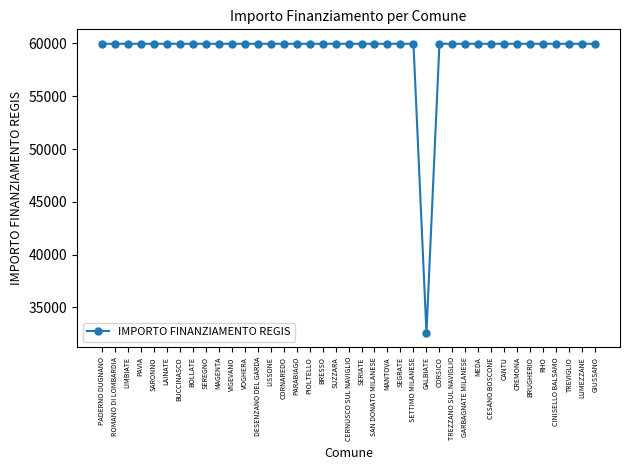

Reading left to right, list all the values displayed in this chart.

PADERNO DUGNANO=59966	ROMANO DI LOMBARDIA=59966	LIMBIATE=59966	PAVIA=59966	SARONNO=59966	LAINATE=59966	BUCCINASCO=59966	BOLLATE=59966	SEREGNO=59966	MAGENTA=59966	VIGEVANO=59966	VOGHERA=59966	DESENZANO DEL GARDA=59966	LISSONE=59966	CORNAREDO=59966	PARABIAGO=59966	PIOLTELLO=59966	BRESSO=59966	SUZZARA=59966	CERNUSCO SUL NAVIGLIO=59966	SERIATE=59966	SAN DONATO MILANESE=59966	MANTOVA=59966	SEGRATE=59966	SETTIMO MILANESE=59966	GALBIATE=32589	CORSICO=59966	TREZZANO SUL NAVIGLIO=59966	GARBAGNATE MILANESE=59966	MEDA=59966	CESANO BOSCONE=59966	CANTU=59966	CREMONA=59966	BRUGHERIO=59966	RHO=59966	CINISELLO BALSAMO=59966	TREVIGLIO=59966	LUMEZZANE=59966	GIUSSANO=59966